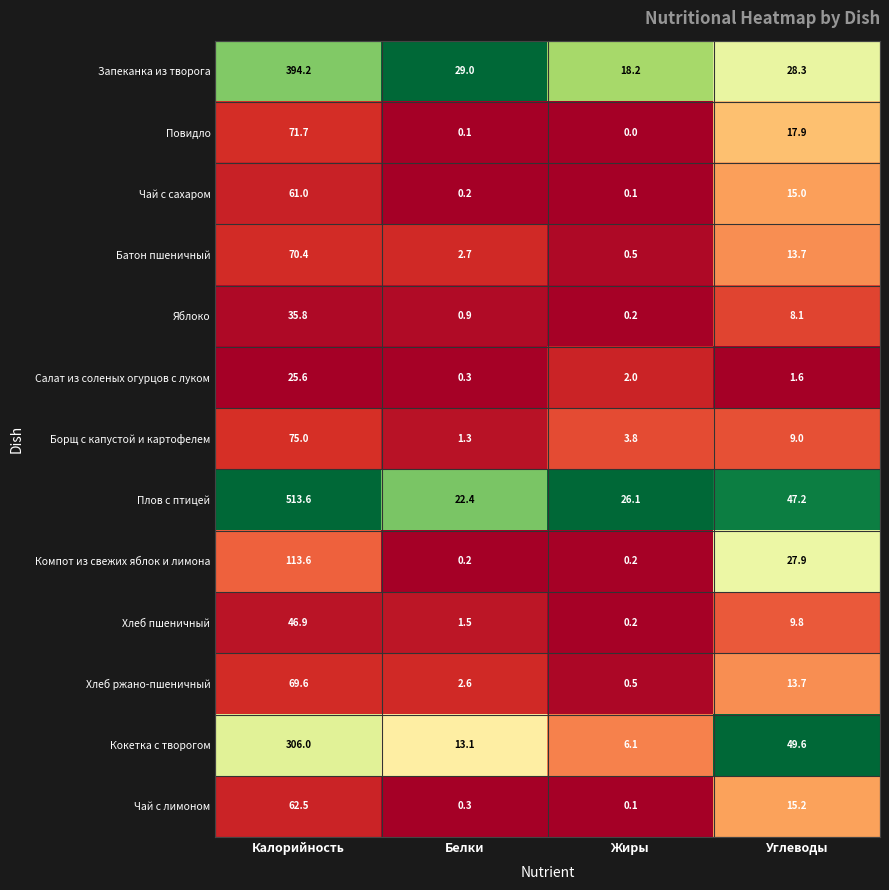

Which series changed the most between Калорийность and Жиры?

Плов с птицей